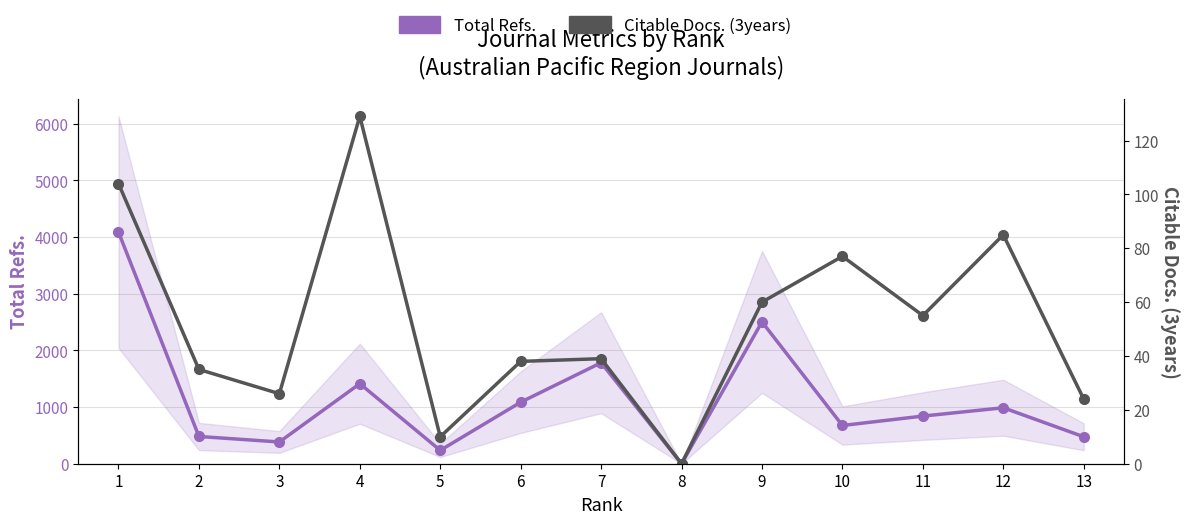

At which category does Citable Docs. (3years) reach its first local peak?

4